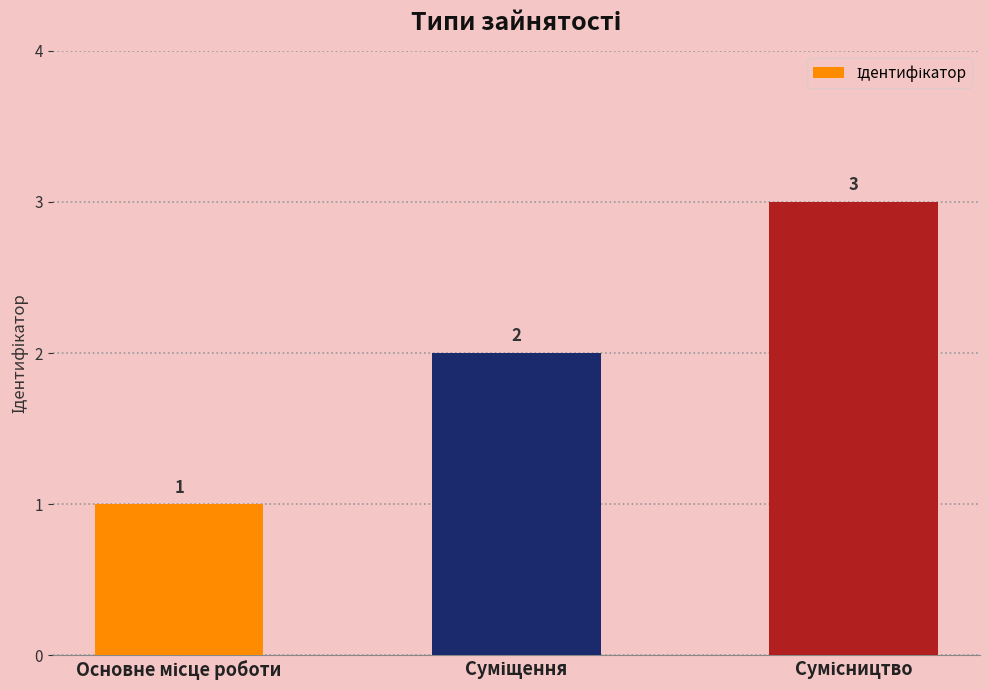

What is the sum of all values?

6